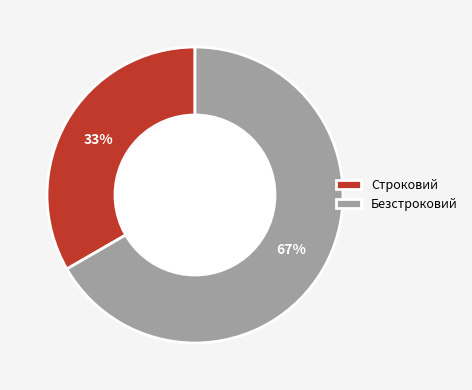

Is Строковий the majority of the pie?

No